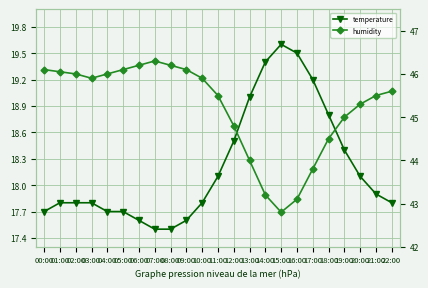

At which category does temperature reach its first local peak?

15:00